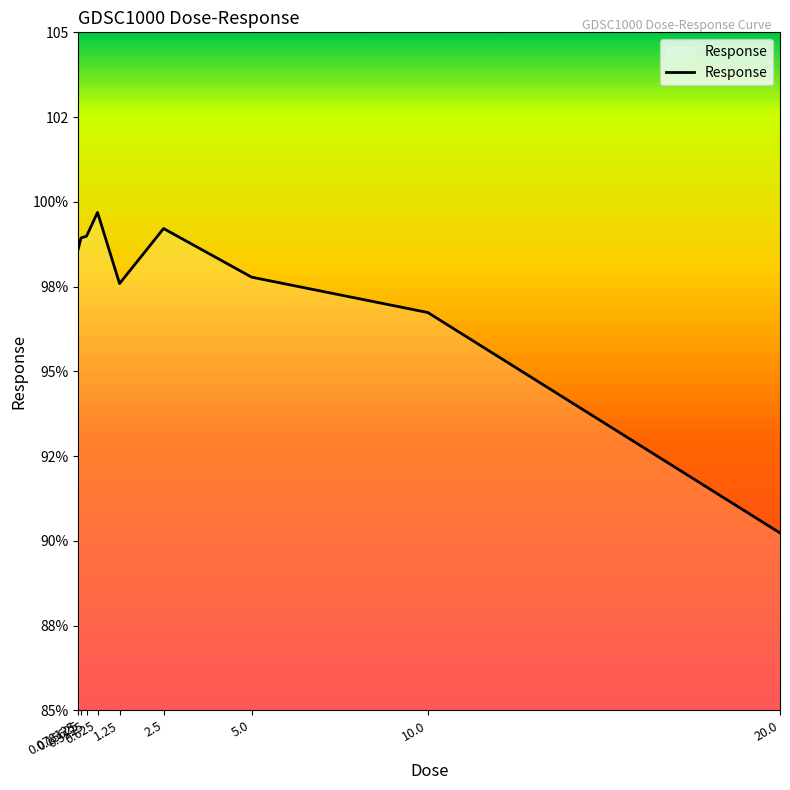

True or false: there are more than 1 points higher than both neighbors.

True